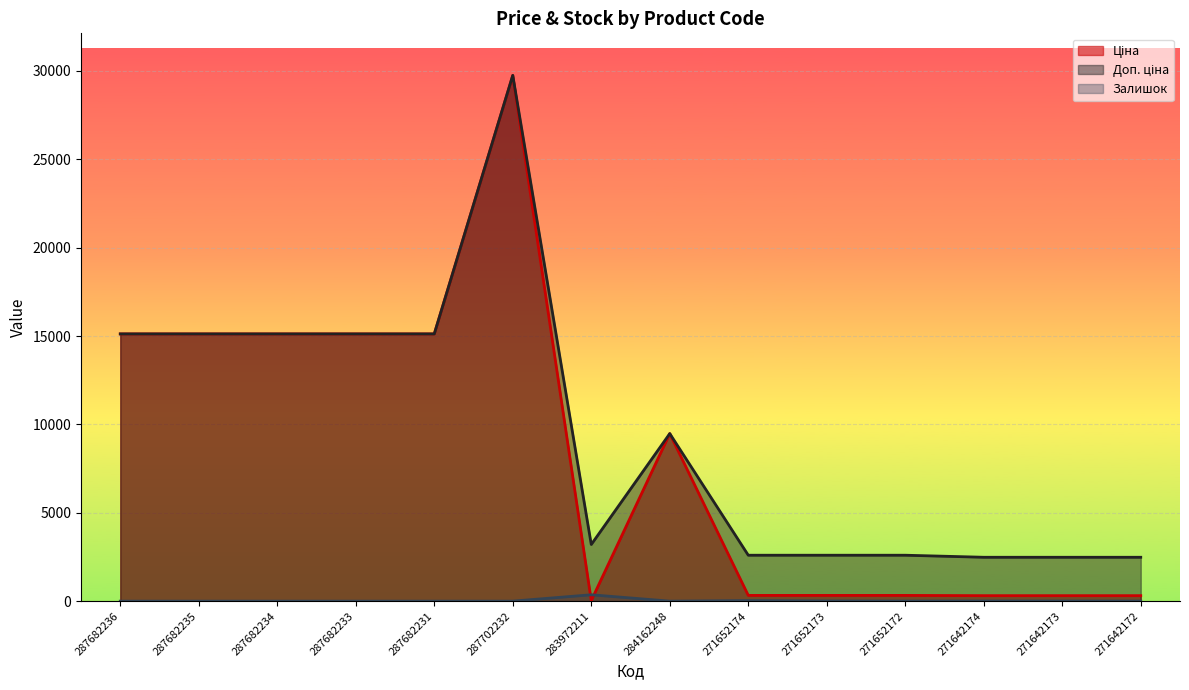

Where does the Доп. ціна series first go above 9480?

287682236